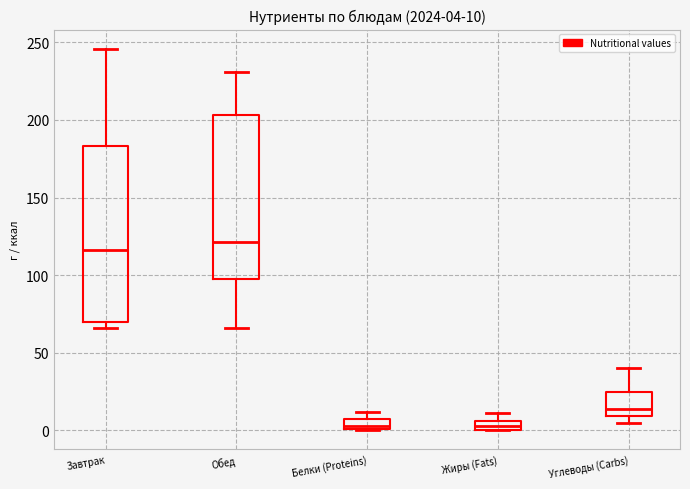

Which box's median line is the highest?

Обед